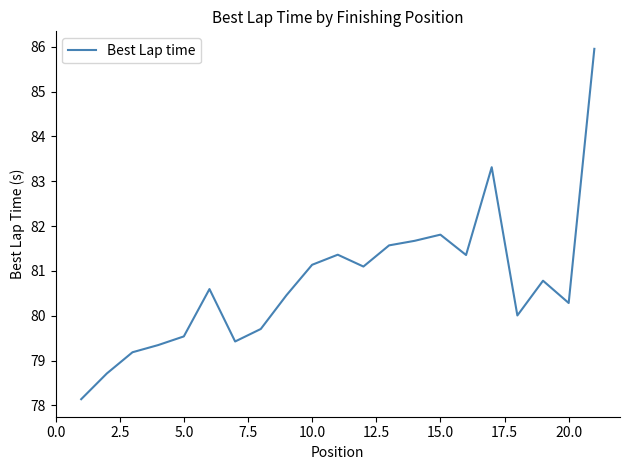

What is the difference between the maximum and minimum values?

7.8